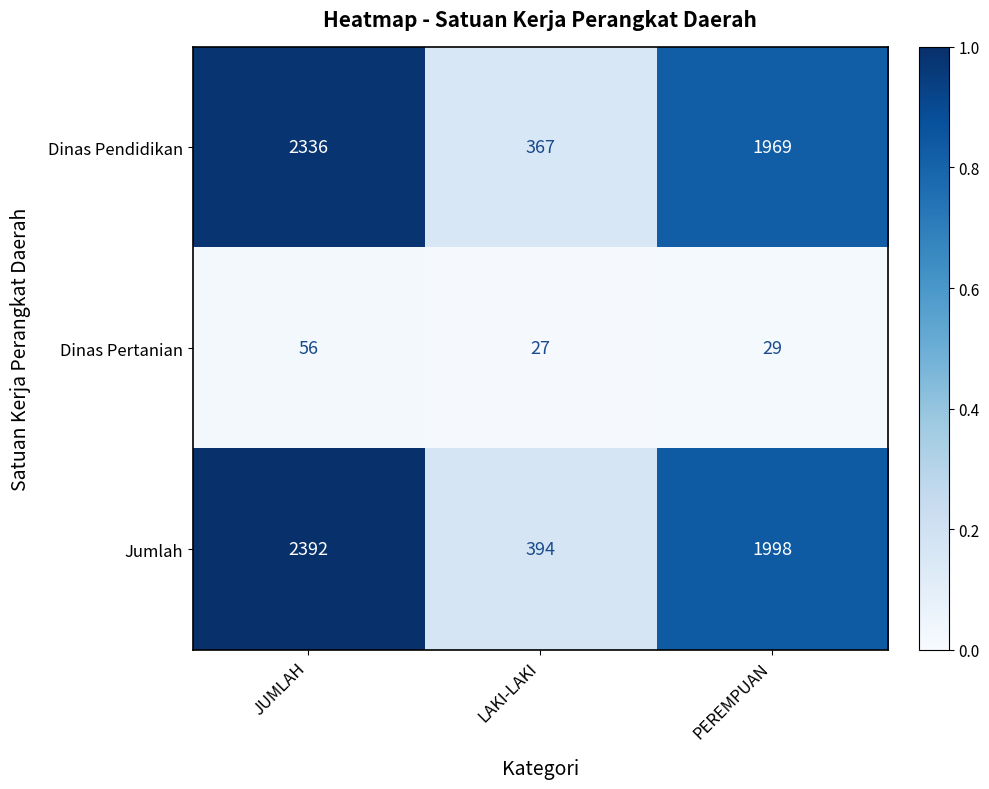

Read the Dinas Pendidikan value at LAKI-LAKI.

367